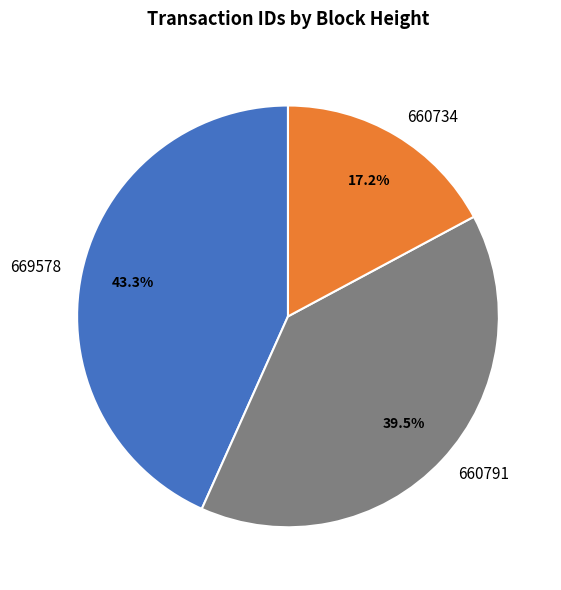

Count the number of slices in the pie.

3